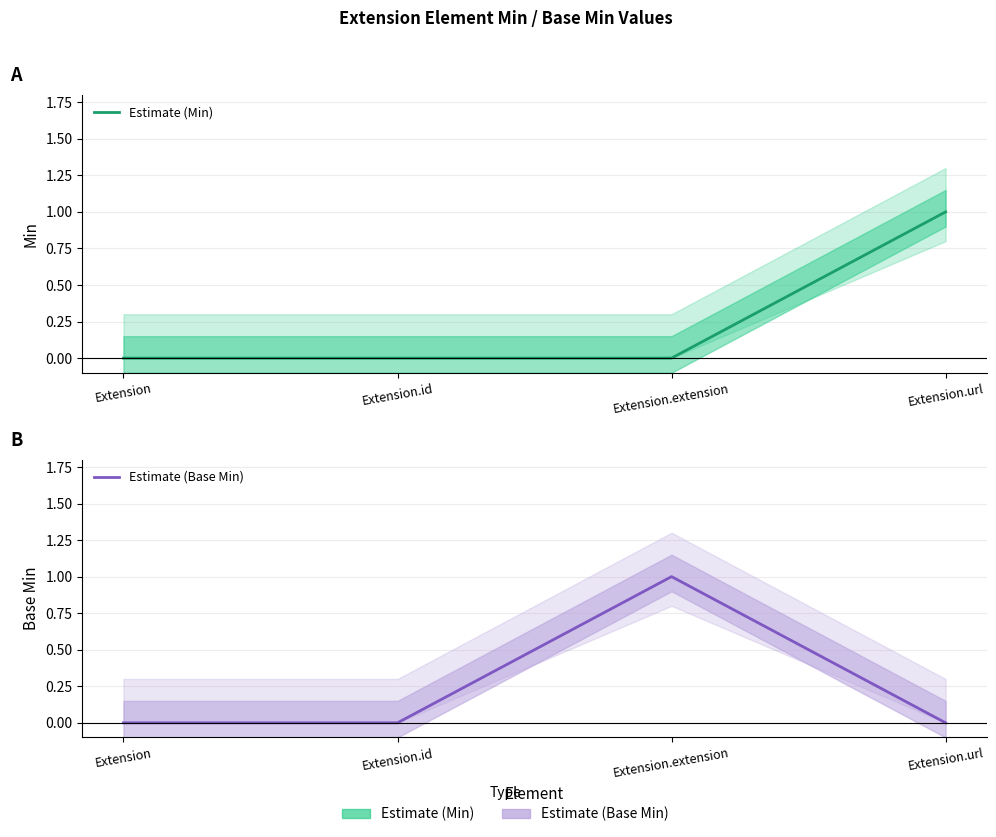

How many positive values does the Estimate (Base Min) series have?

1